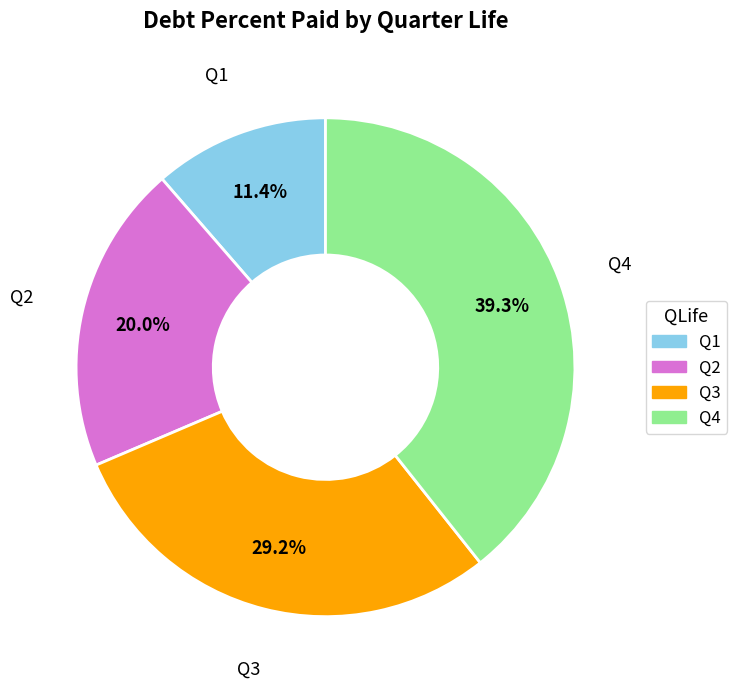

What percentage is NOT represented by Q2?

80.0%